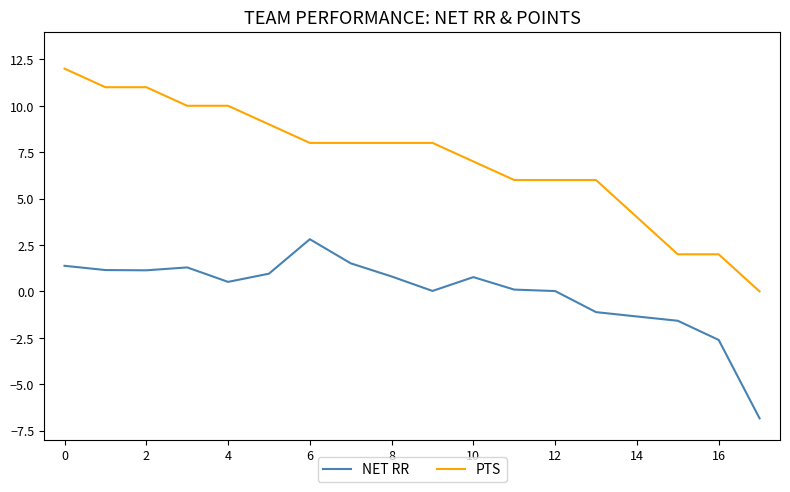

List the series in order of their peak value, highest first.

PTS, NET RR